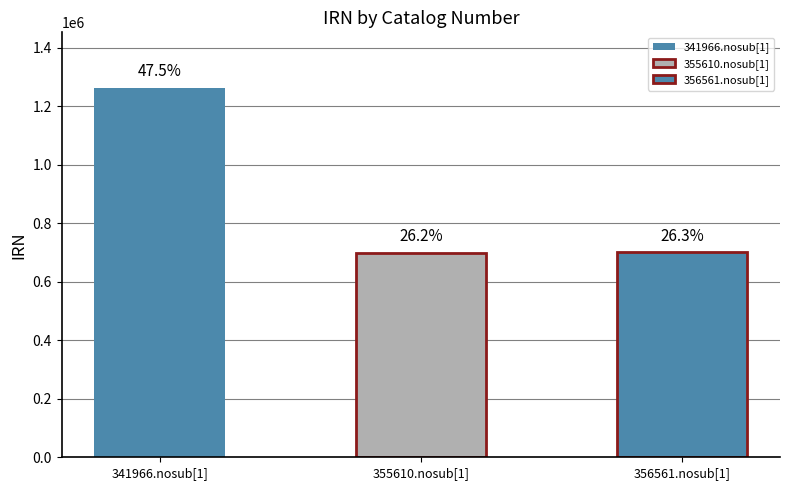

How many values are below 699819?

1